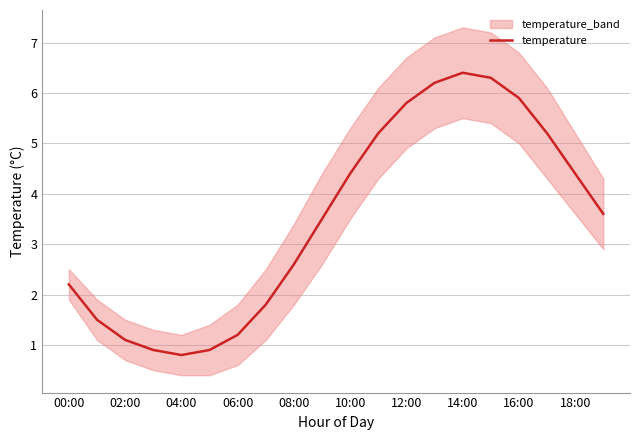

What is the highest value of the temperature series?

6.4